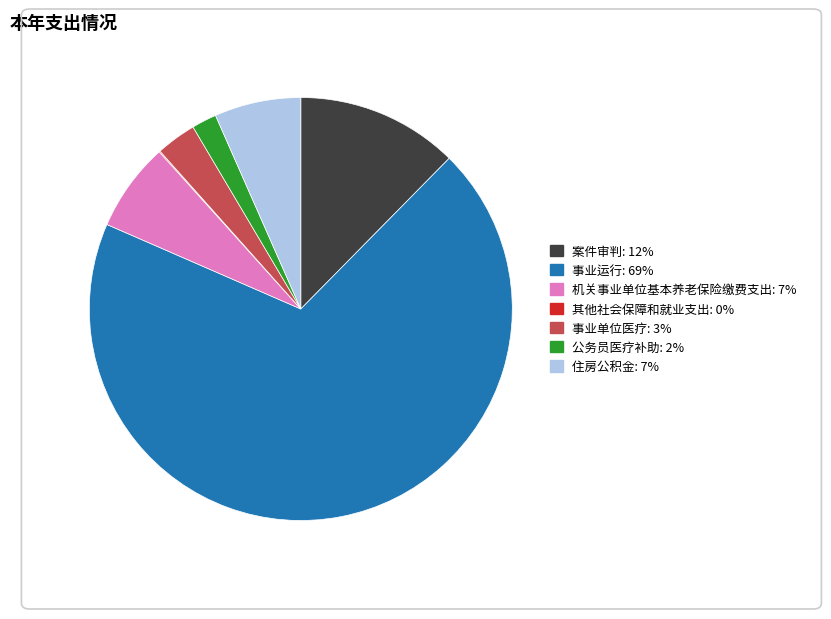

Between 住房公积金 and 事业运行, which is larger?

事业运行